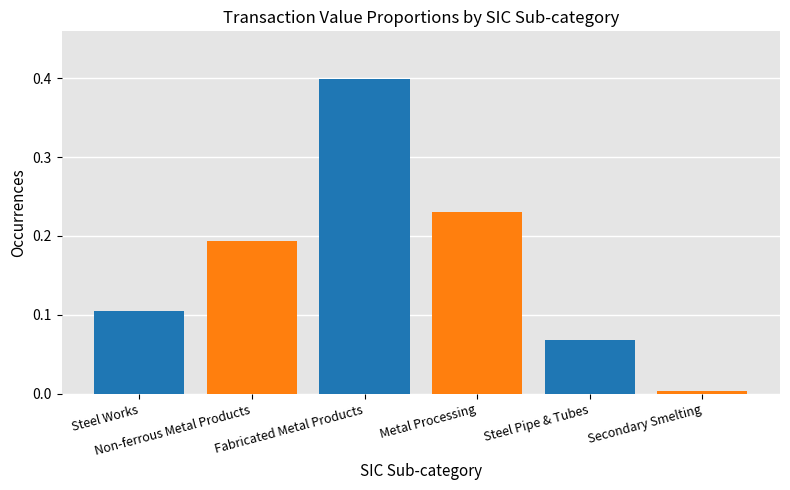

What position from the right is Secondary Smelting?

1